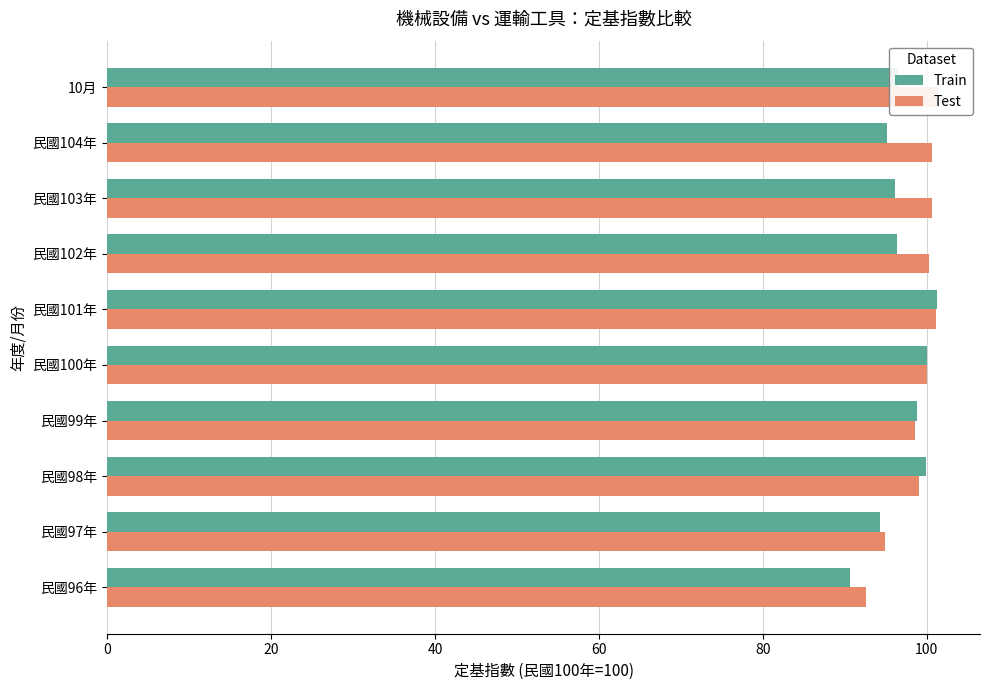

Which series has the largest range (max minus min)?

Train